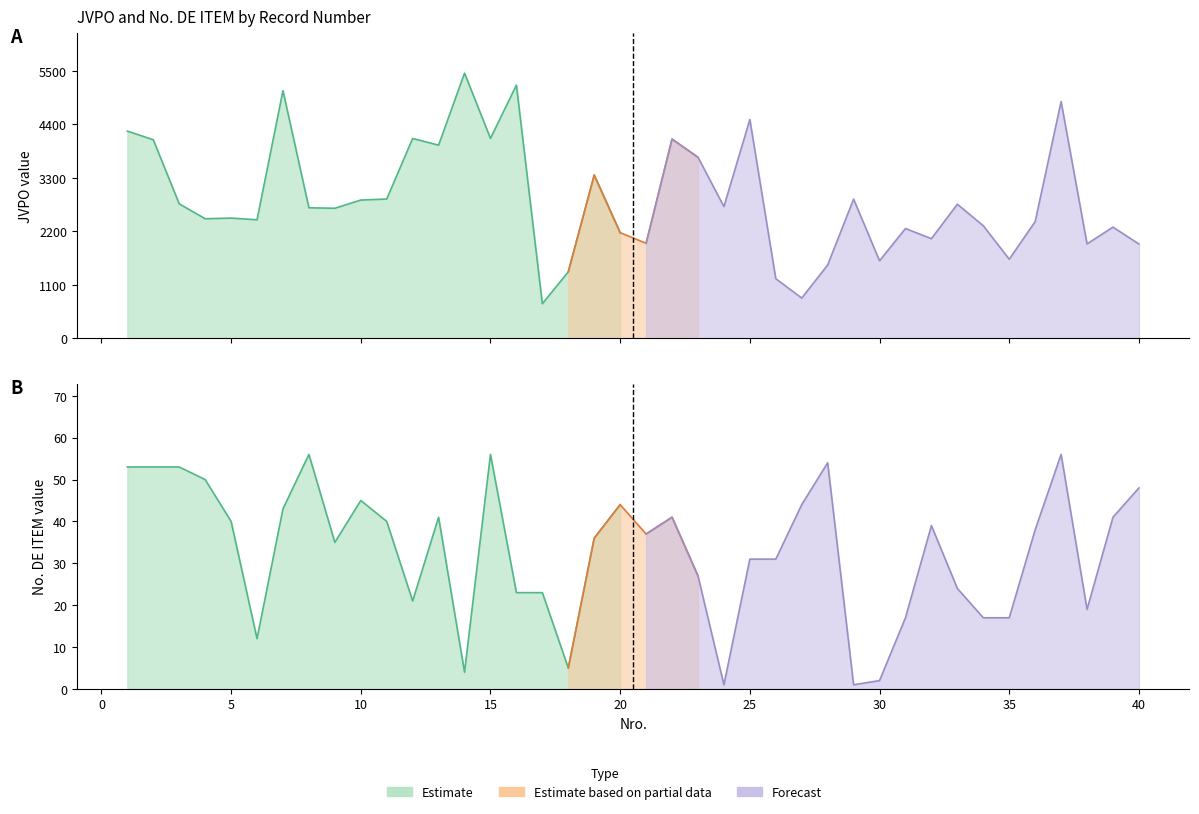

Where is the first local maximum for No. DE ITEM?

8